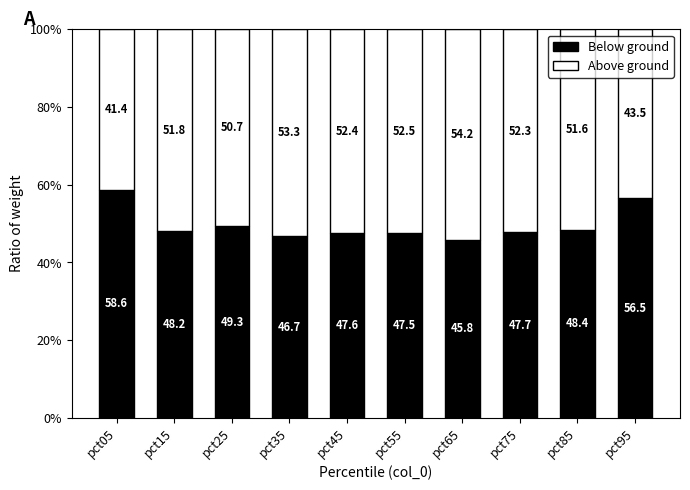

What is the maximum value for Below ground?

58.6